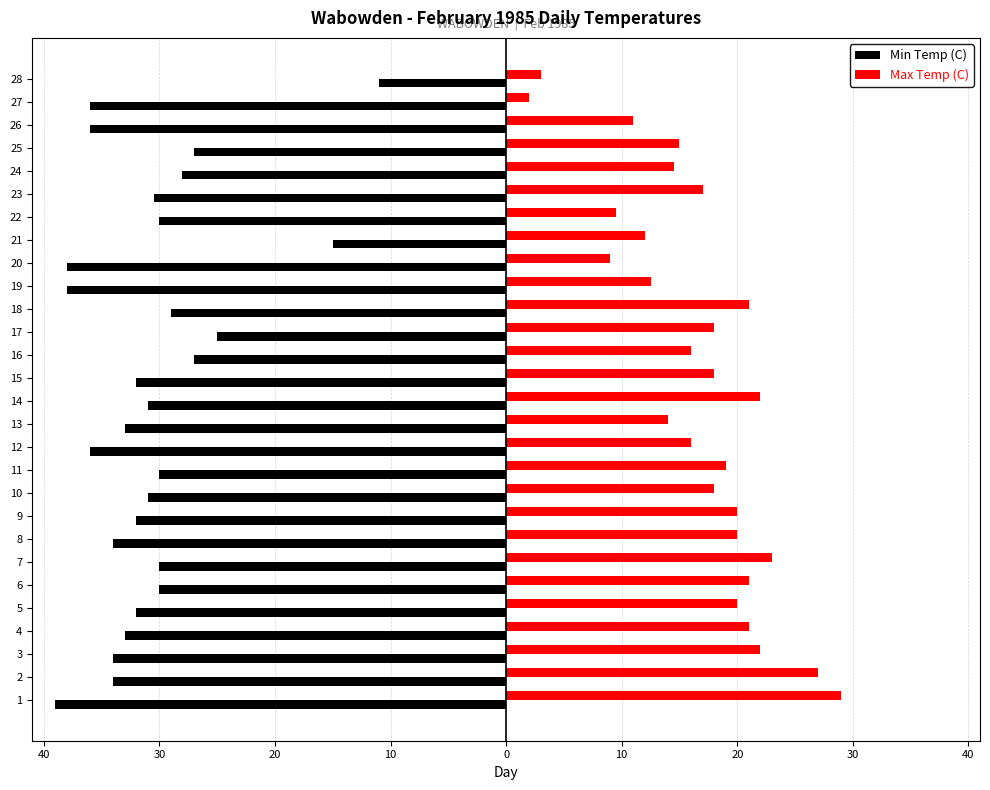

What are all the series names shown in the legend?

Min Temp (C), Max Temp (C)